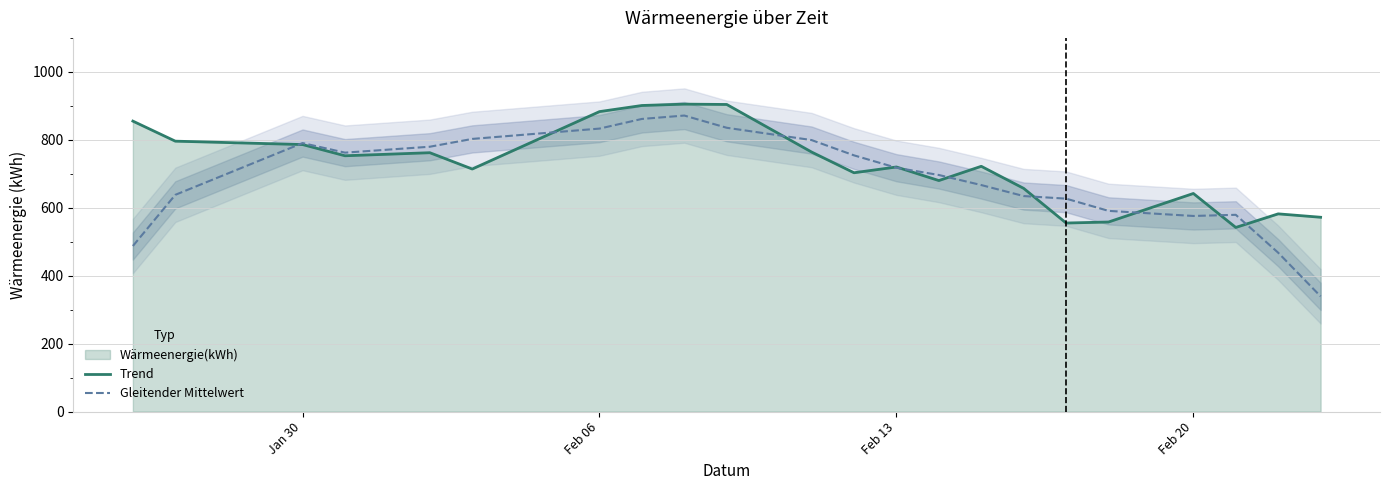

List the series in order of their overall mean, highest first.

Trend, Gleitender Mittelwert